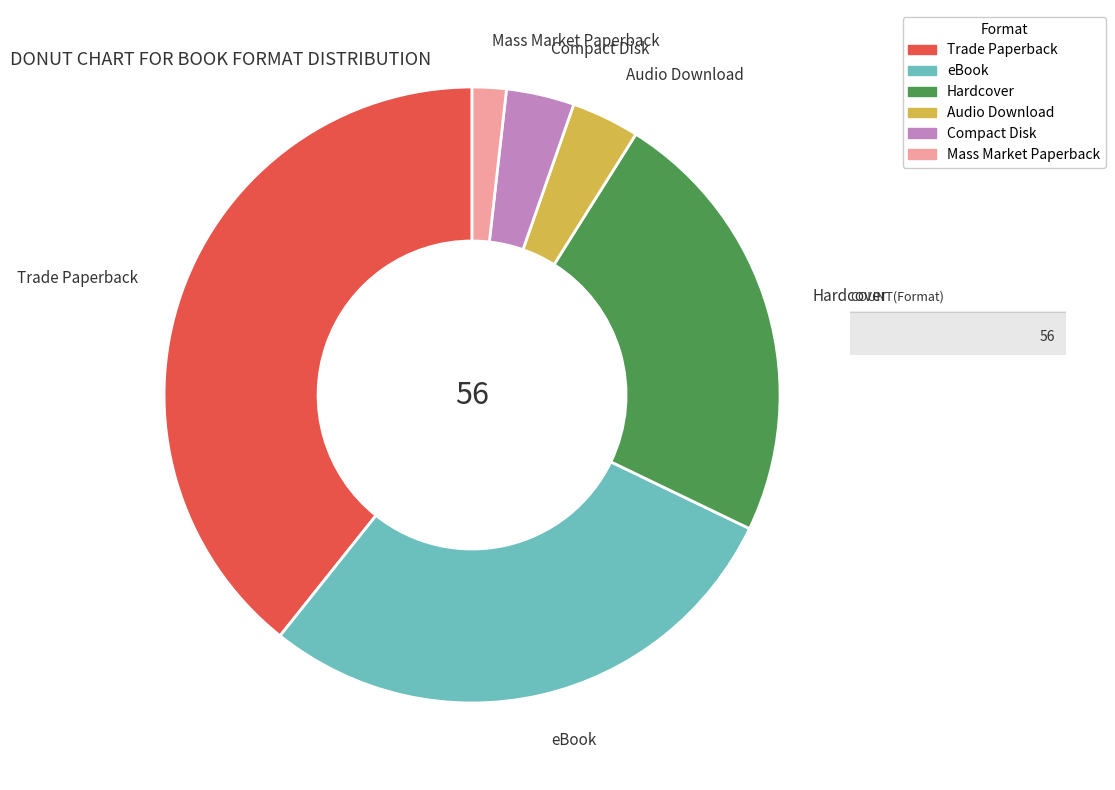

True or false: Trade Paperback accounts for 39% of the total.

True